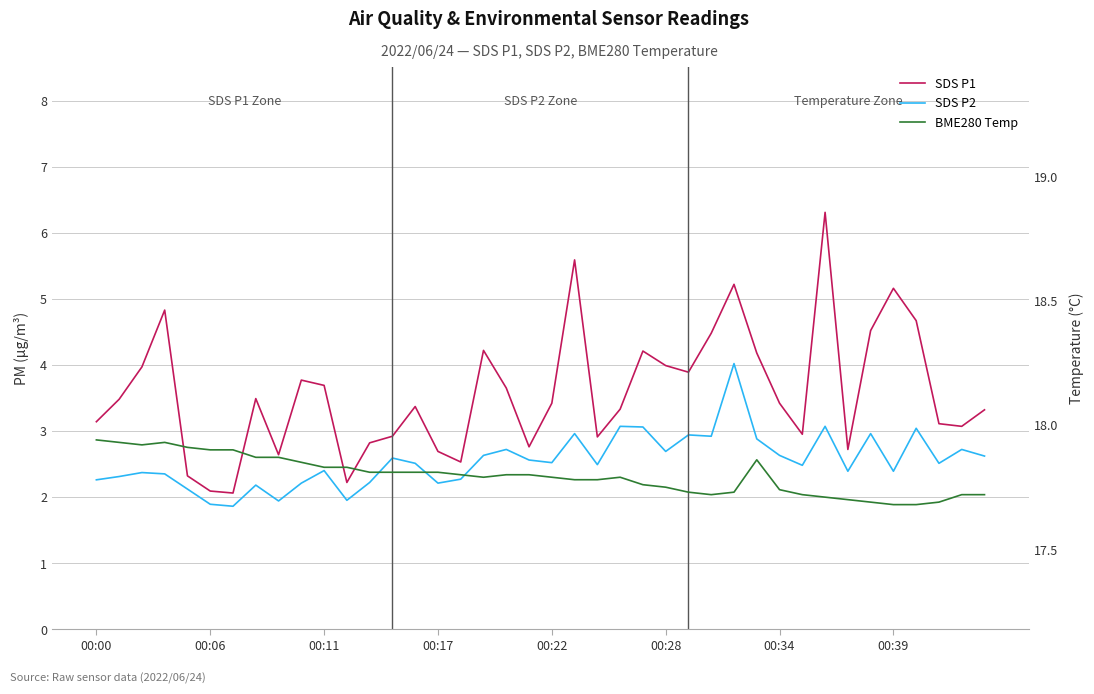

True or false: BME280 Temp and SDS P1 cross at least once.

False